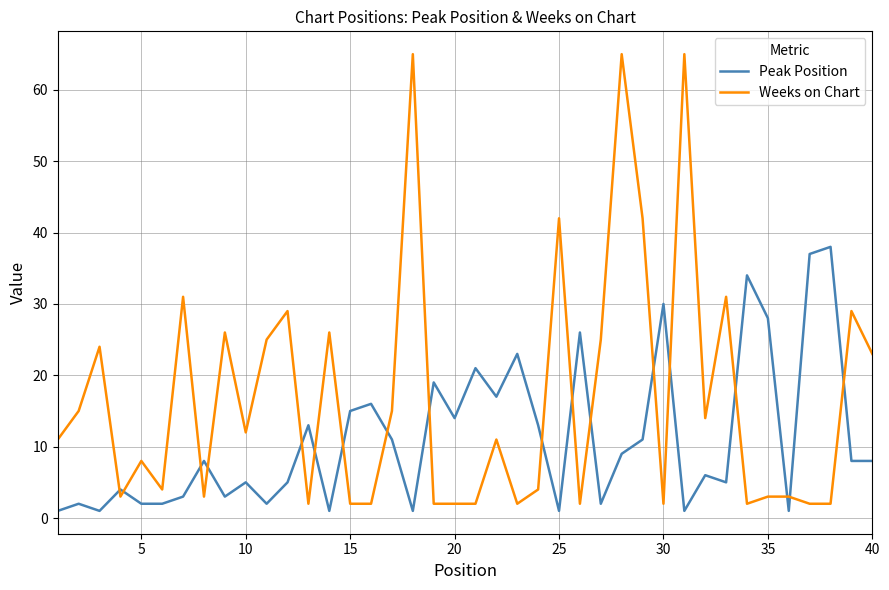

Which series has the largest range (max minus min)?

Weeks on Chart